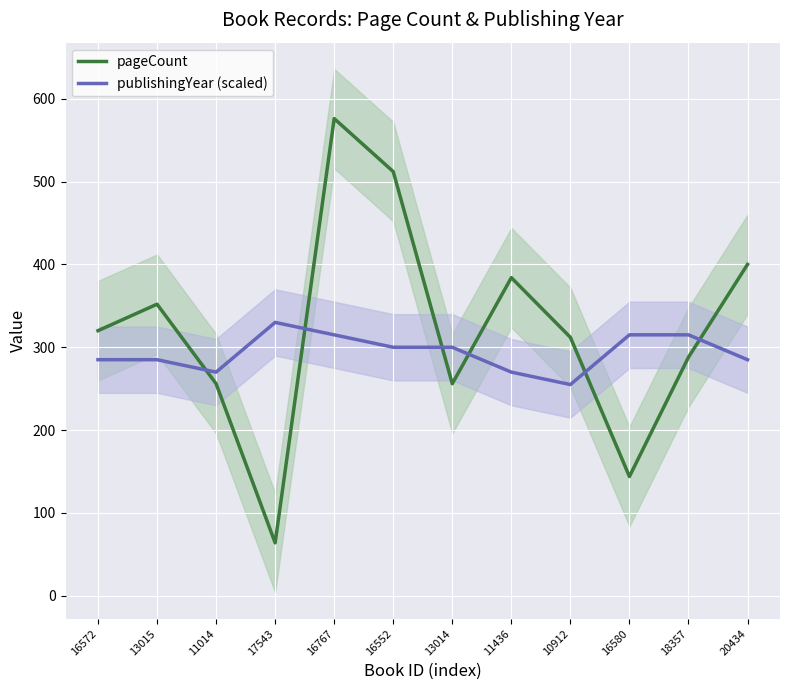

The pageCount series shows 84 at 13015. True or false?

False